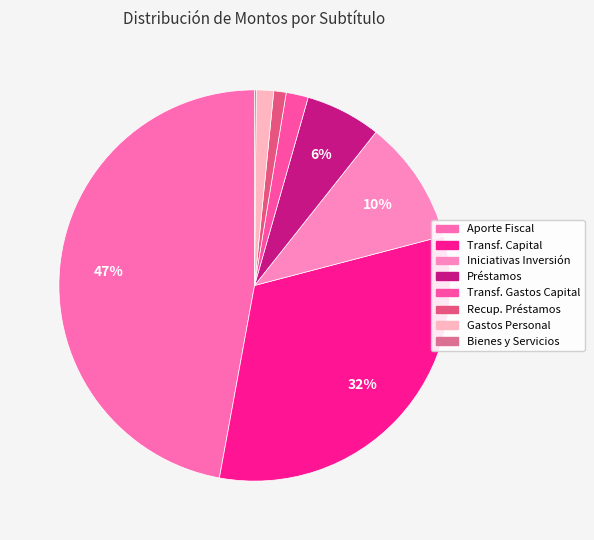

Is there any slice that represents more than half of the pie?

No